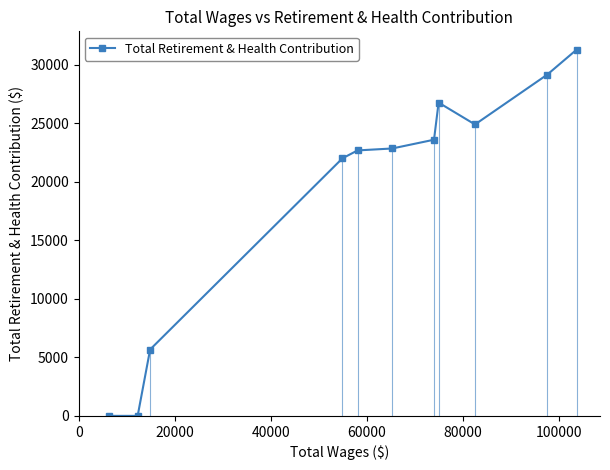

True or false: the data has more than 0 interior local peaks.

True